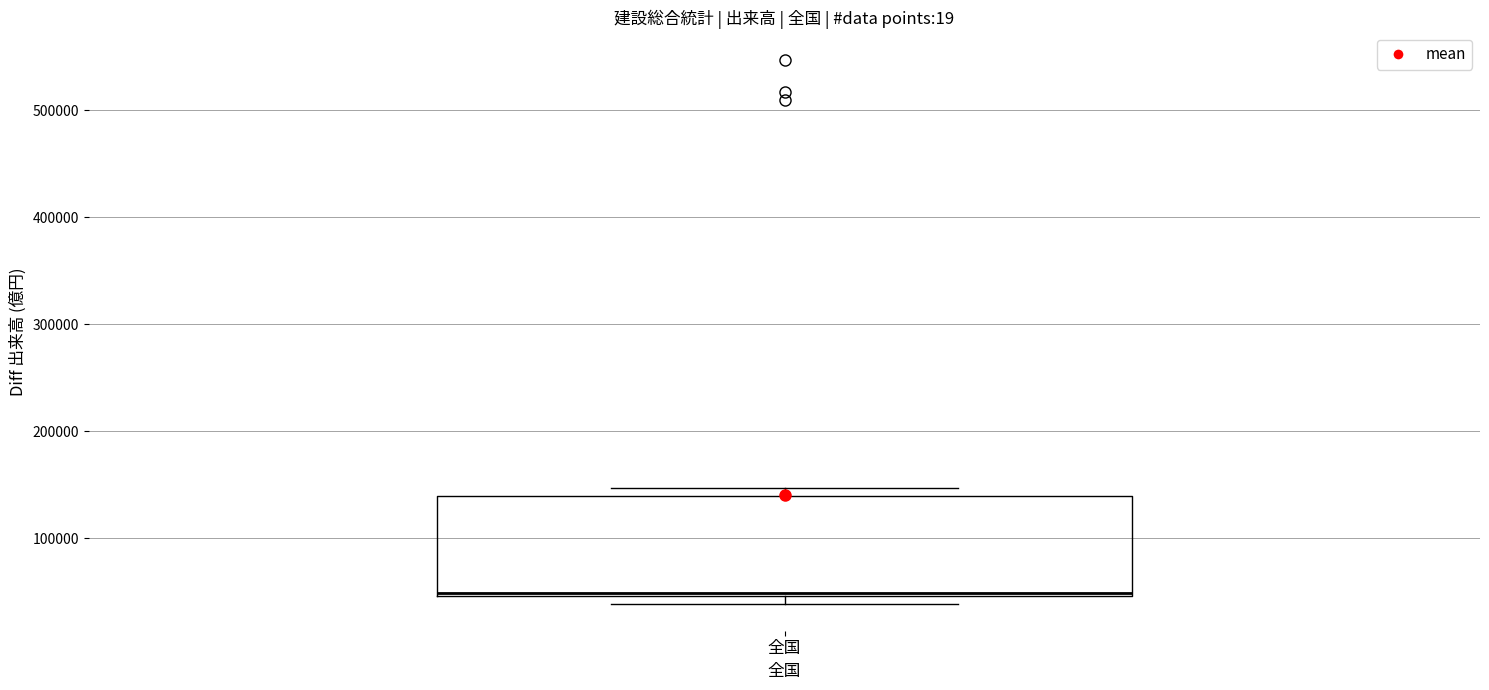

Read this box plot against the y-axis: the position of the median line, the range covered by the box, and the ends of both whiskers. The values are not printed on the chart, so give them approximately, as read against the axis.

median 50000 (just above the box's lower edge), box 50000 to 140000, whiskers 40000 to 150000